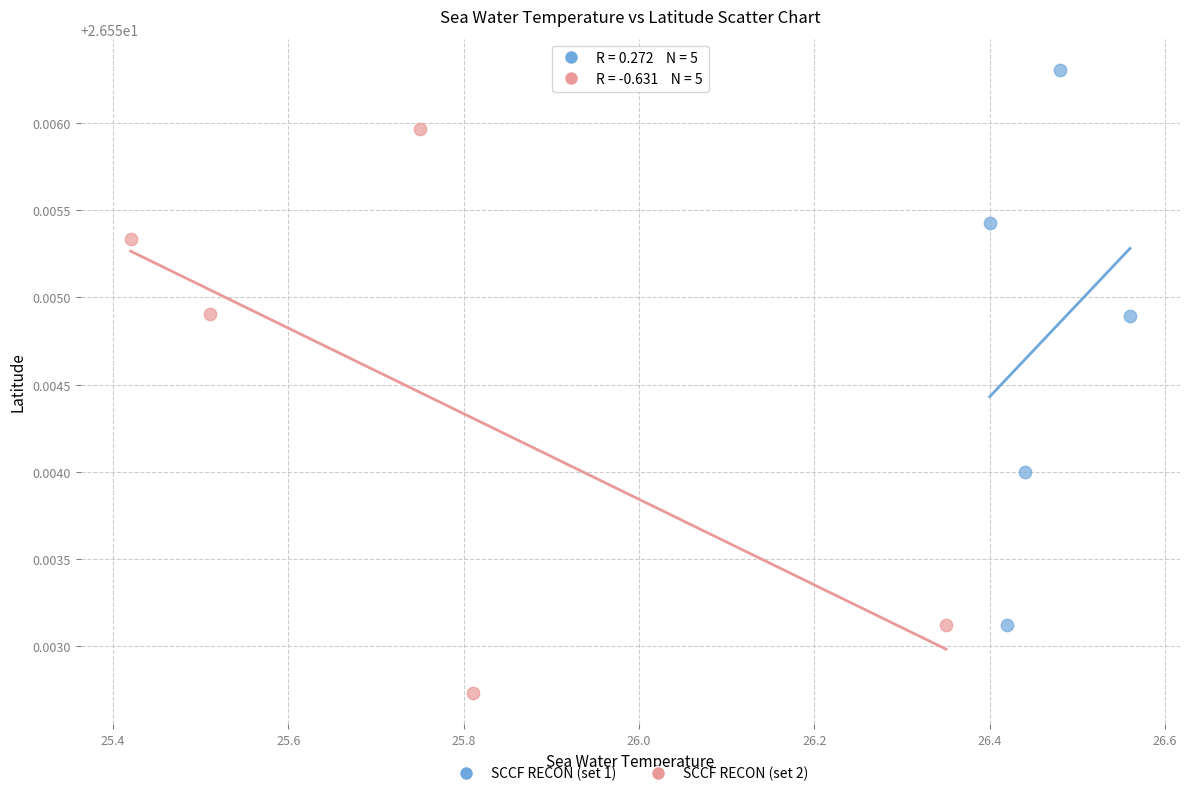

Which series reaches the minimum Y coordinate?

SCCF RECON (set 2)